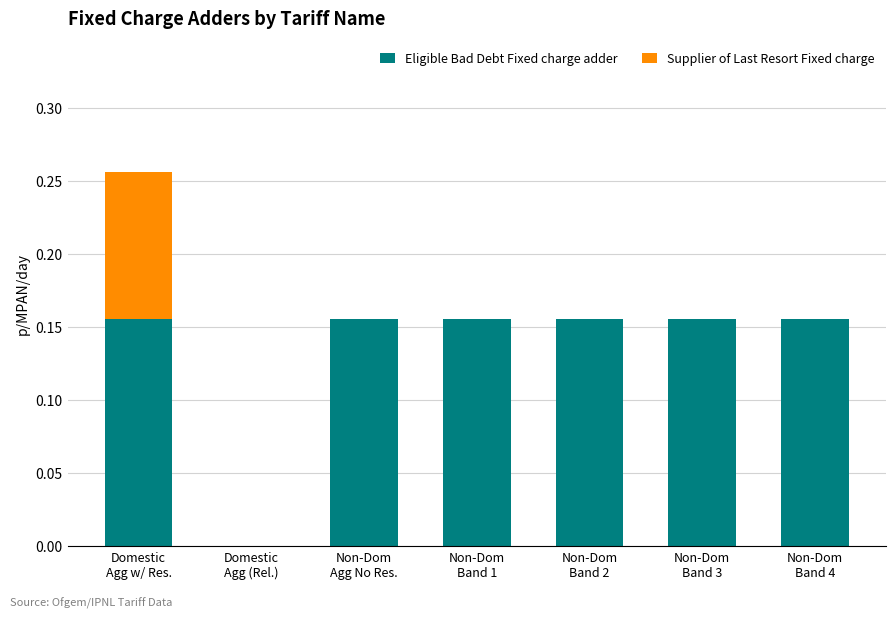

Are the bars grouped side by side (vs. stacked)?

No